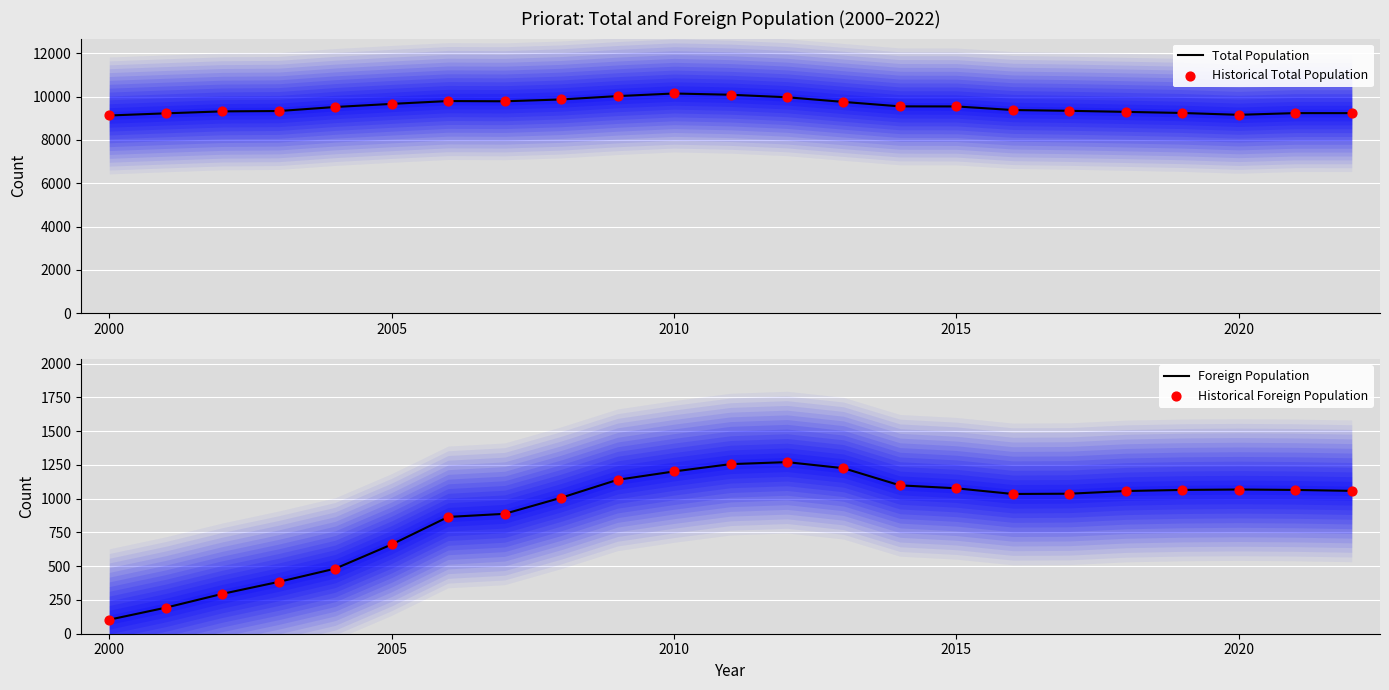

What are all the series names shown in the legend?

Total Population, Historical Total Population, Foreign Population, Historical Foreign Population